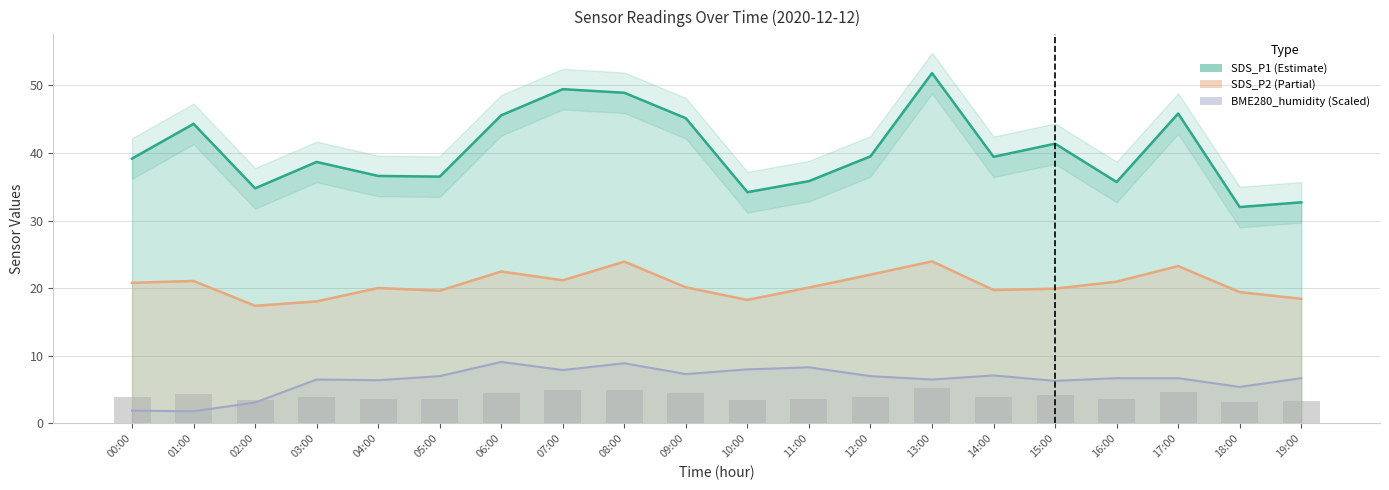

Reading left to right, what are all the values shown in this chart?

SDS_P1: 00:00=39.2	01:00=44.3	02:00=34.8	03:00=38.7	04:00=36.6	05:00=36.5	06:00=45.6	07:00=49.4	08:00=48.9	09:00=45.1	10:00=34.2	11:00=35.8	12:00=39.5	13:00=51.8	14:00=39.4	15:00=41.4	16:00=35.7	17:00=45.8	18:00=32.0	19:00=32.7
SDS_P2: 00:00=20.8	01:00=21.1	02:00=17.4	03:00=18.1	04:00=20.0	05:00=19.6	06:00=22.5	07:00=21.2	08:00=23.9	09:00=20.1	10:00=18.3	11:00=20.1	12:00=22.0	13:00=24.0	14:00=19.7	15:00=19.9	16:00=21.0	17:00=23.3	18:00=19.4	19:00=18.4
BME280_humidity: 00:00=1.9	01:00=1.8	02:00=3.1	03:00=6.5	04:00=6.4	05:00=7.0	06:00=9.1	07:00=7.9	08:00=8.9	09:00=7.3	10:00=8.0	11:00=8.3	12:00=7.0	13:00=6.5	14:00=7.1	15:00=6.3	16:00=6.7	17:00=6.7	18:00=5.4	19:00=6.7